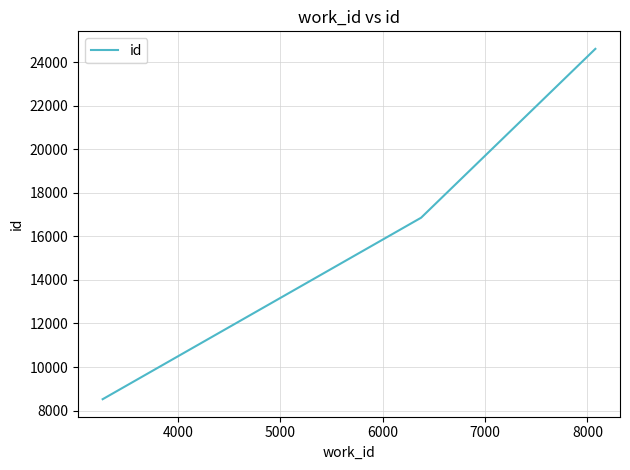

What is the maximum value shown in the chart?

24605